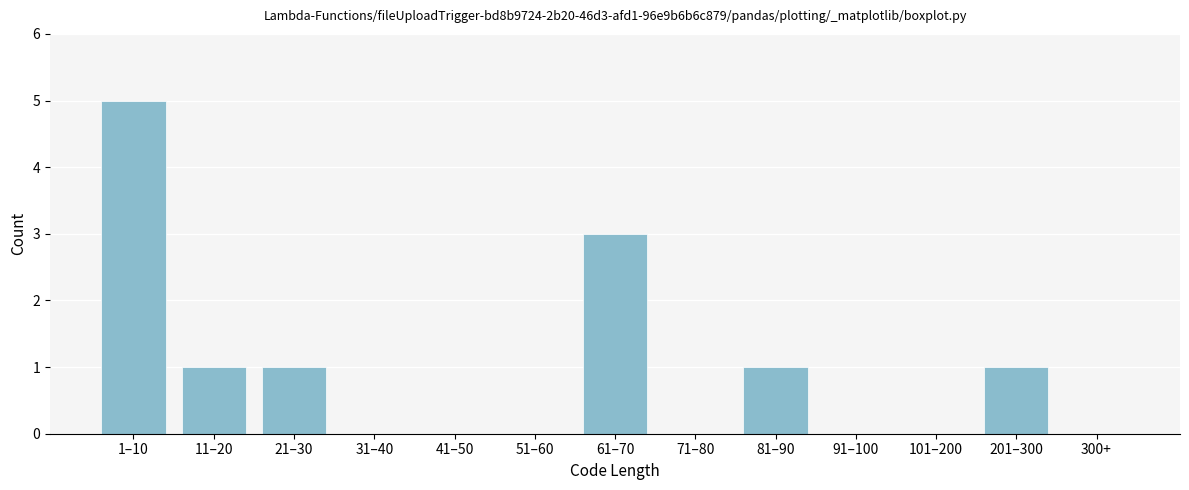

Reading left to right, transcribe all the data shown in this chart.

1–10=5	11–20=1	21–30=1	31–40=0	41–50=0	51–60=0	61–70=3	71–80=0	81–90=1	91–100=0	101–200=0	201–300=1	300+=0